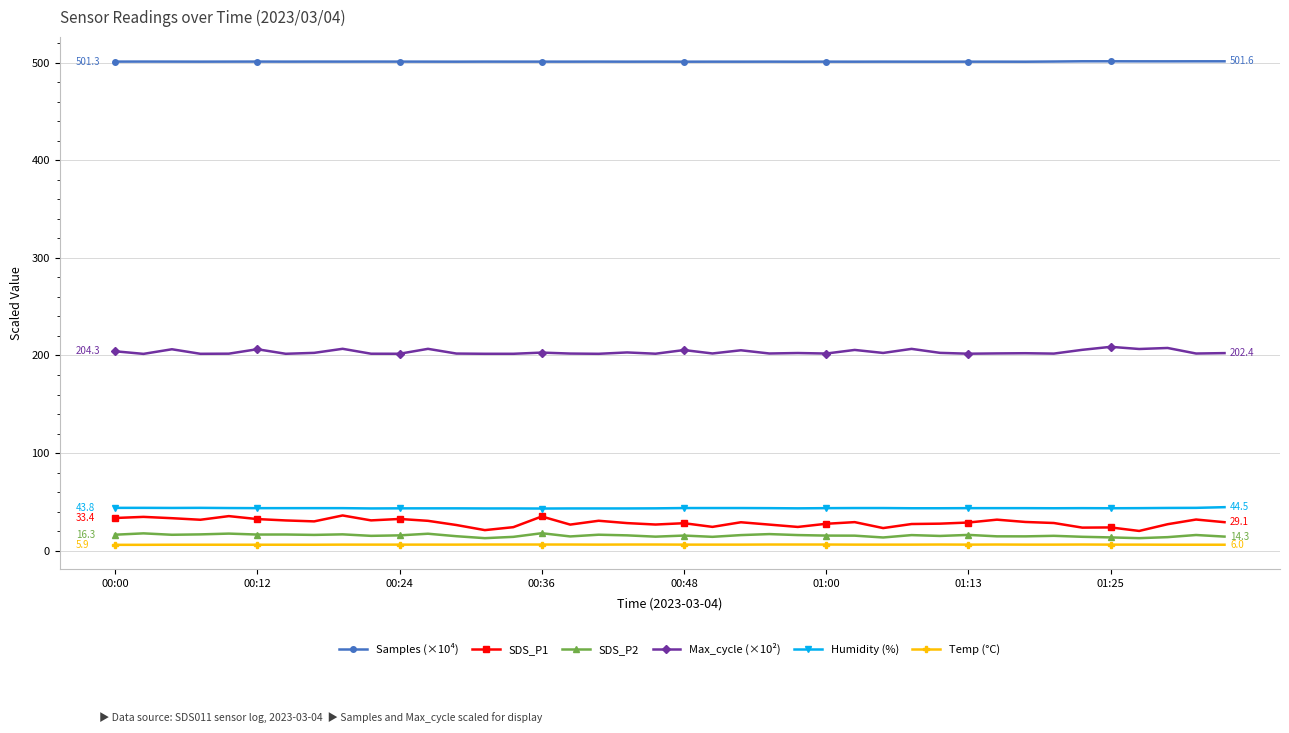

At how many categories does at least one series exceed 75?

40